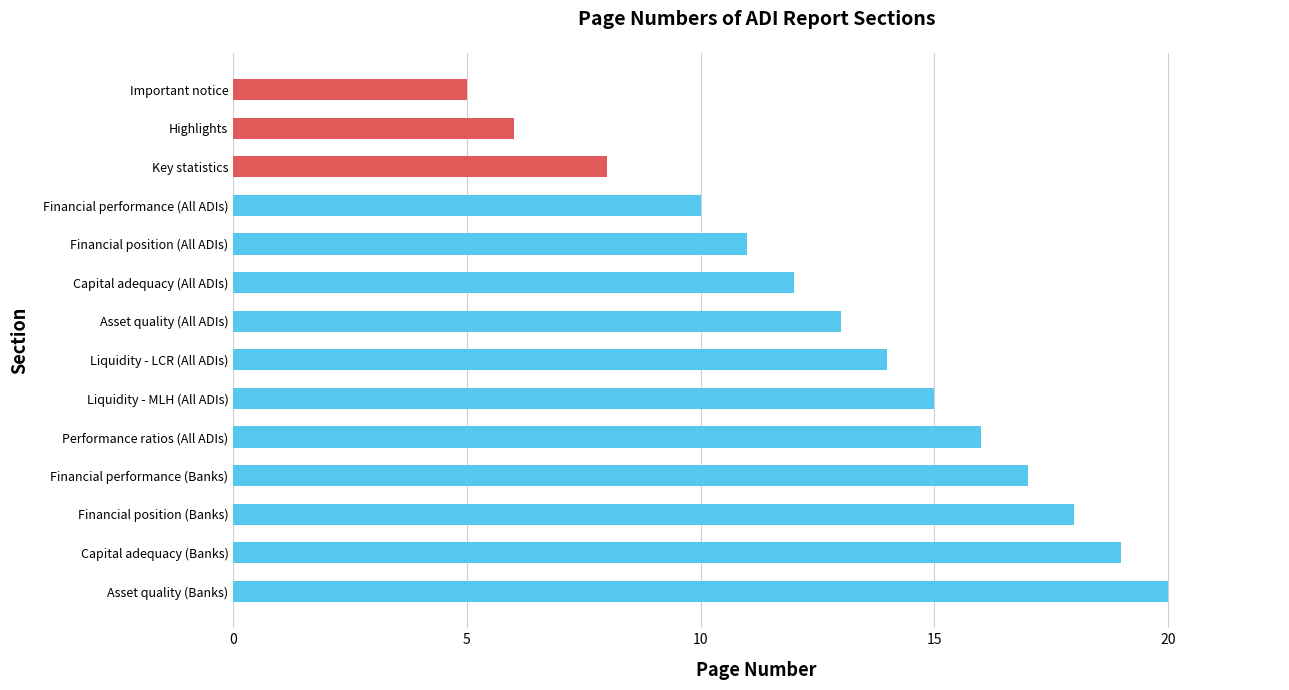

What is the label of the 4th bar from the top?

Financial performance (All ADIs)